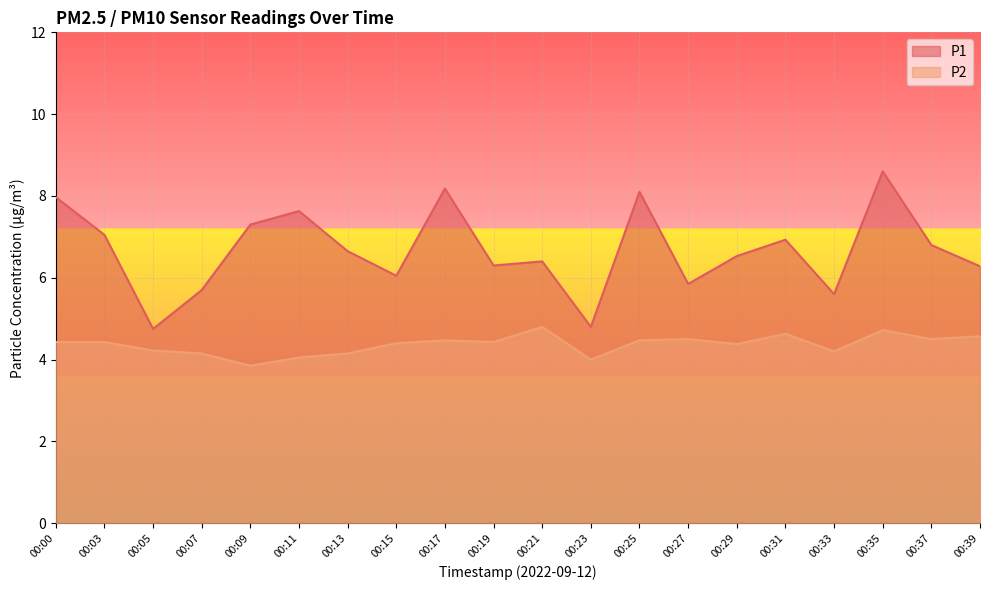

List the series in order of their overall mean, highest first.

P1, P2